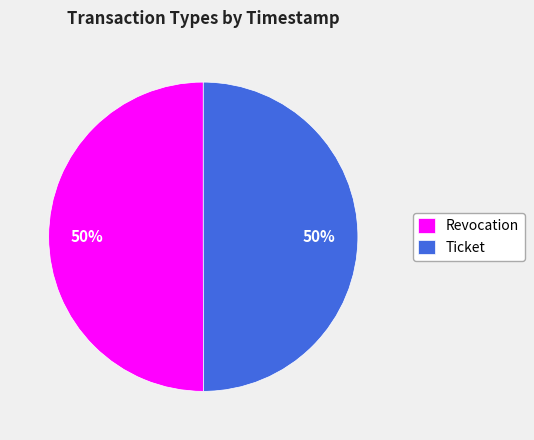

Approximately how many times larger is the value at Ticket compared to Revocation?

1.0